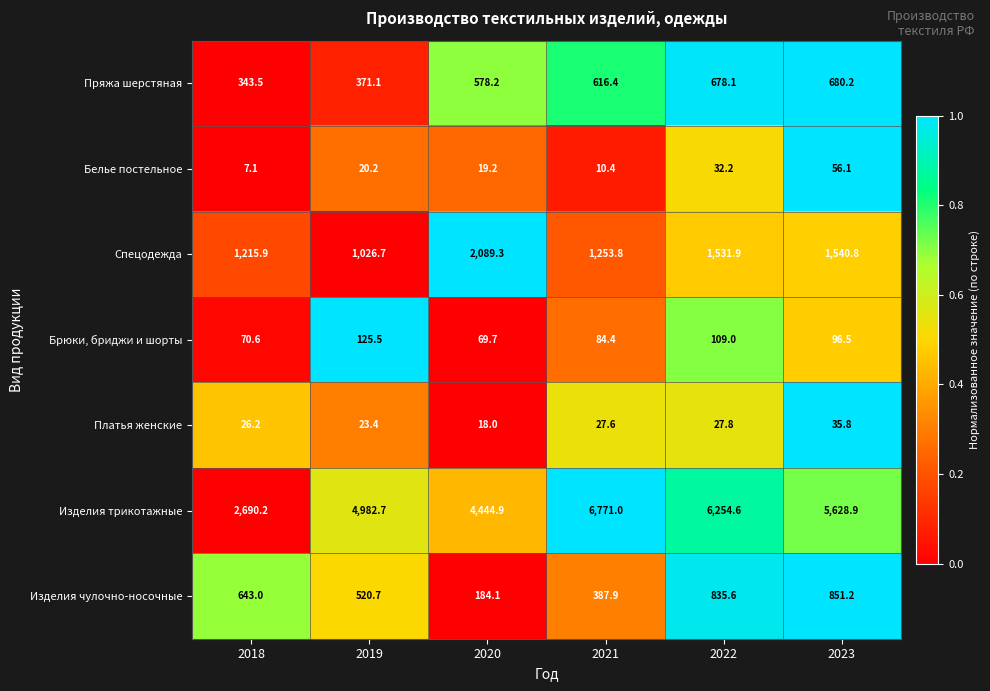

What is the average value of the Спецодежда series?

1443.1